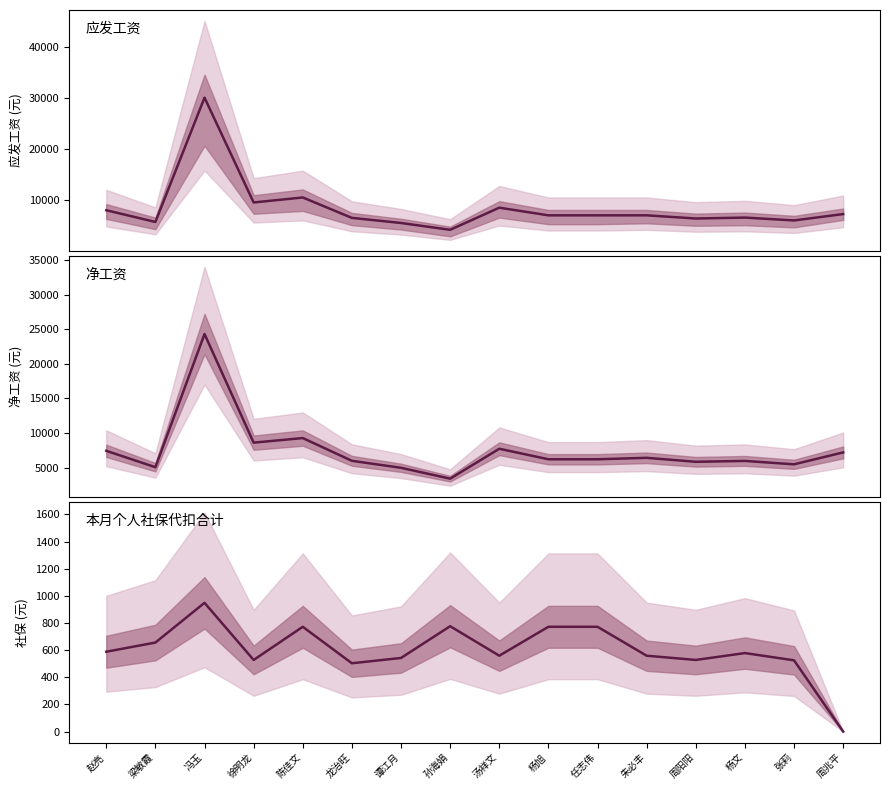

Which series has the largest total across all categories?

应发工资